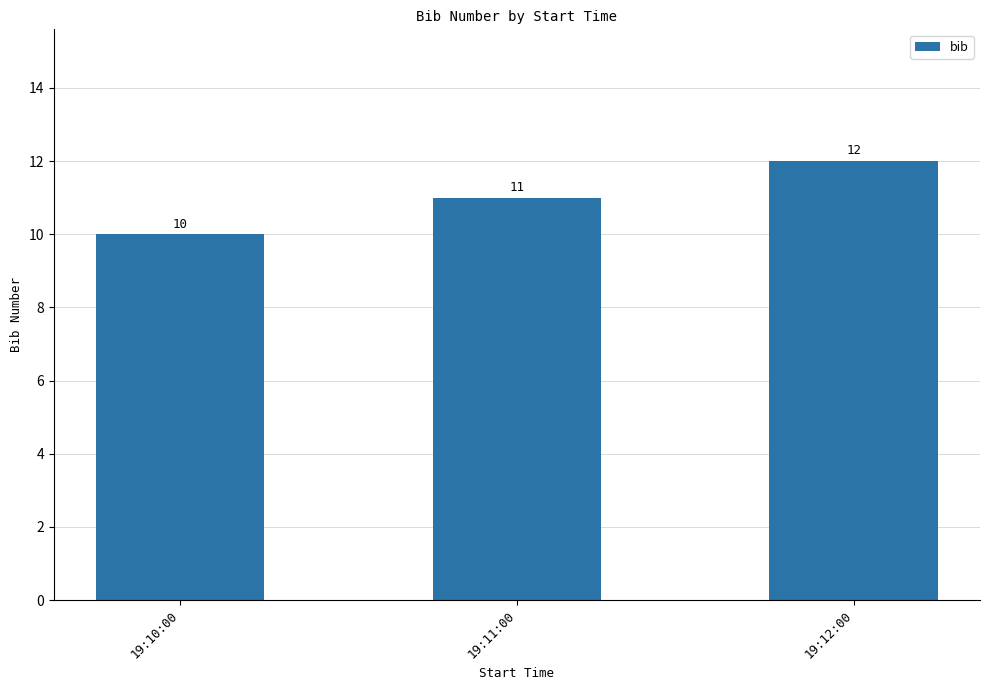

Is it true that the value at 19:11:00 is 11?

True